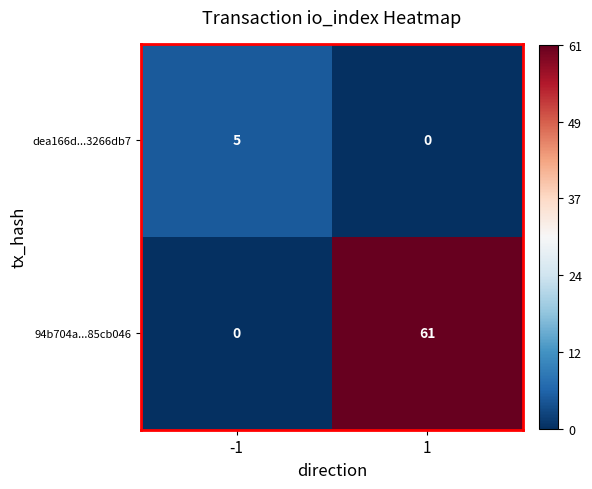

How many distinct data groups are displayed?

2